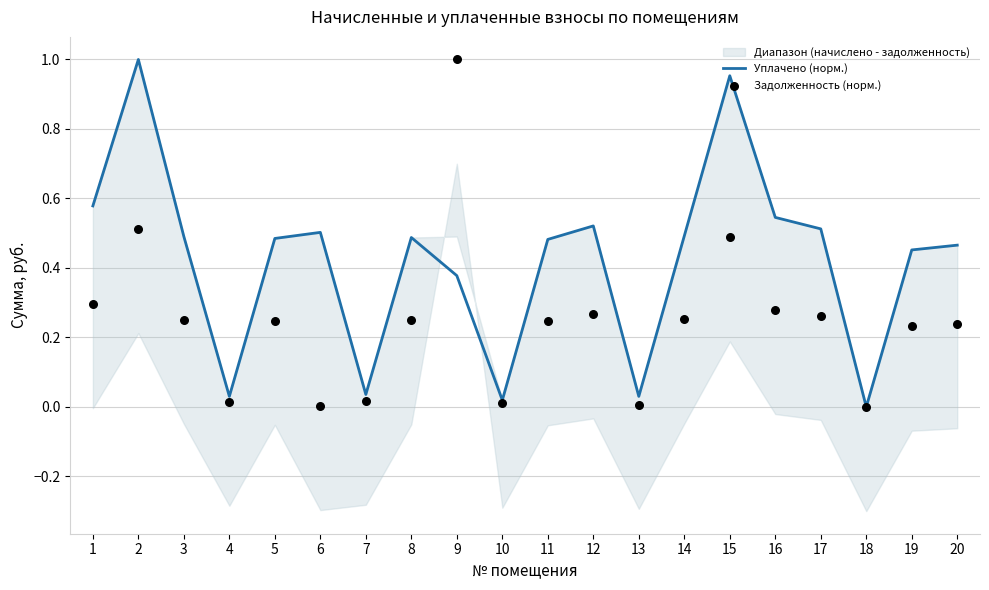

Which series reaches the maximum Y coordinate?

Уплачено (норм.)